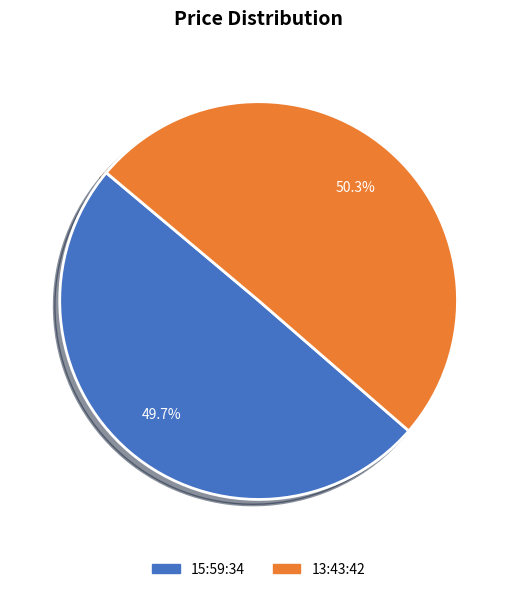

Which category accounts for the majority?

13:43:42